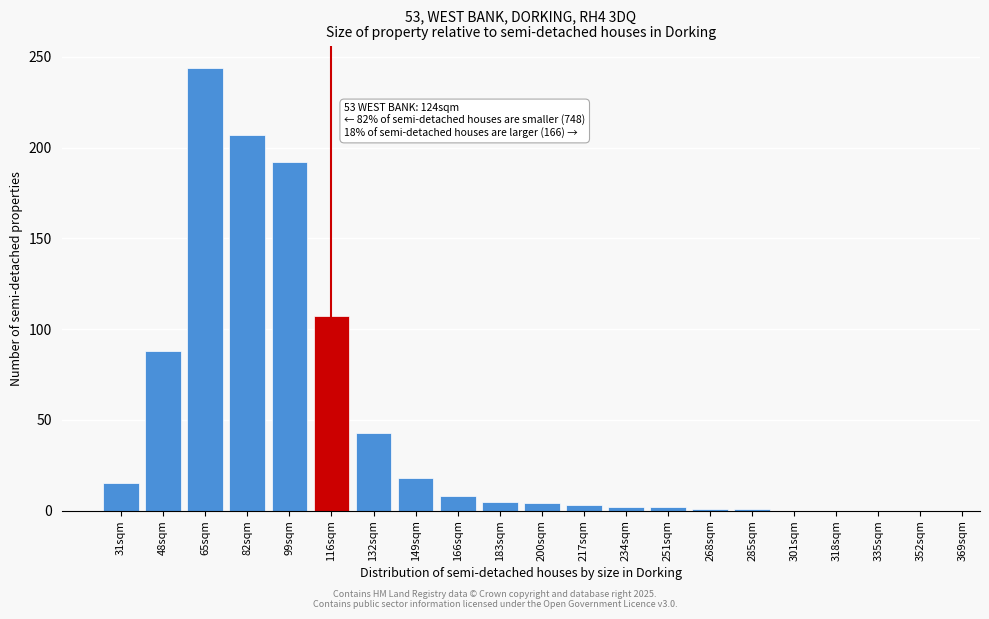

Where is the data nearest to the value 122?

116sqm